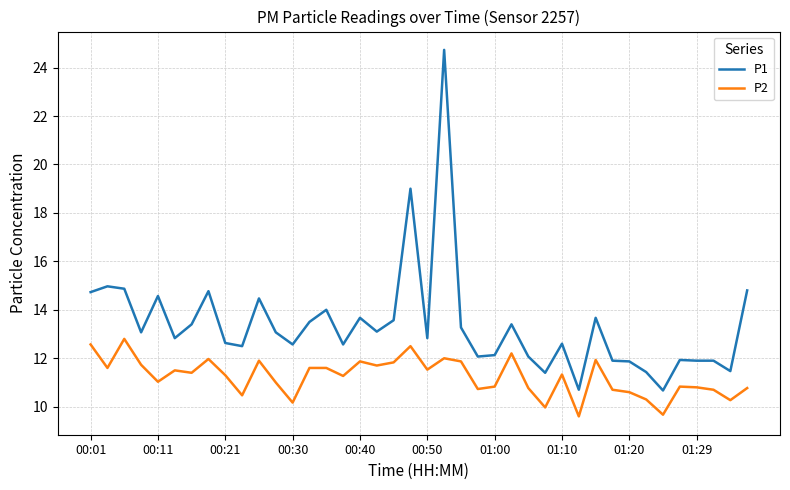

Rank the series by their maximum value, from lowest to highest.

P2, P1